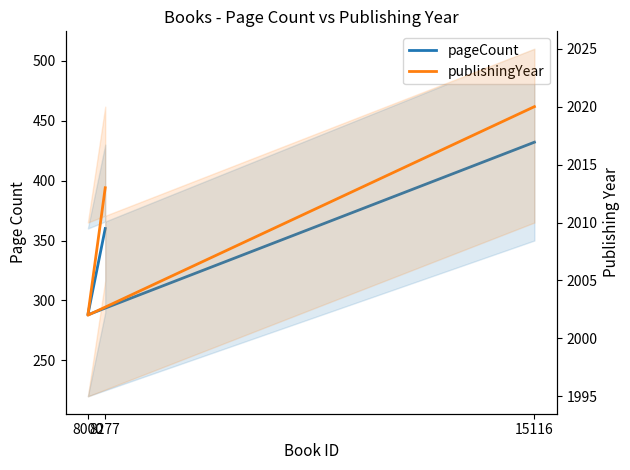

Which series changed the most between 8000 and 8277?

pageCount